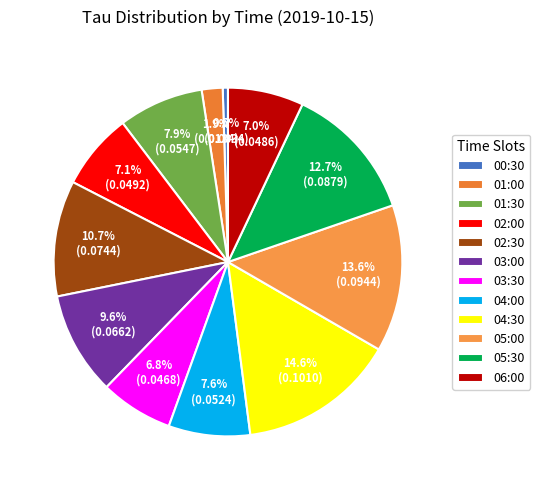

What is the smallest slice in the pie chart?

00:30